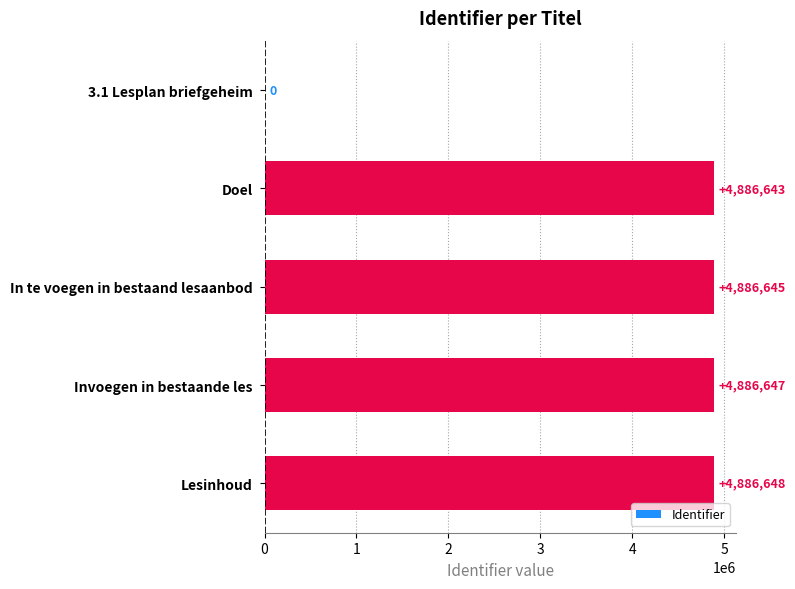

What is the average value?

3909317